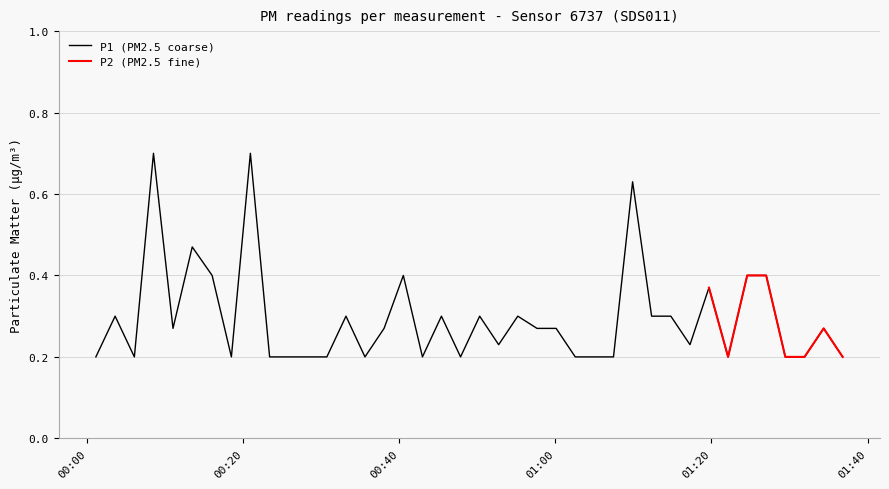

What is the label of the 27th point from the right?

2023-02-01T00:33:10